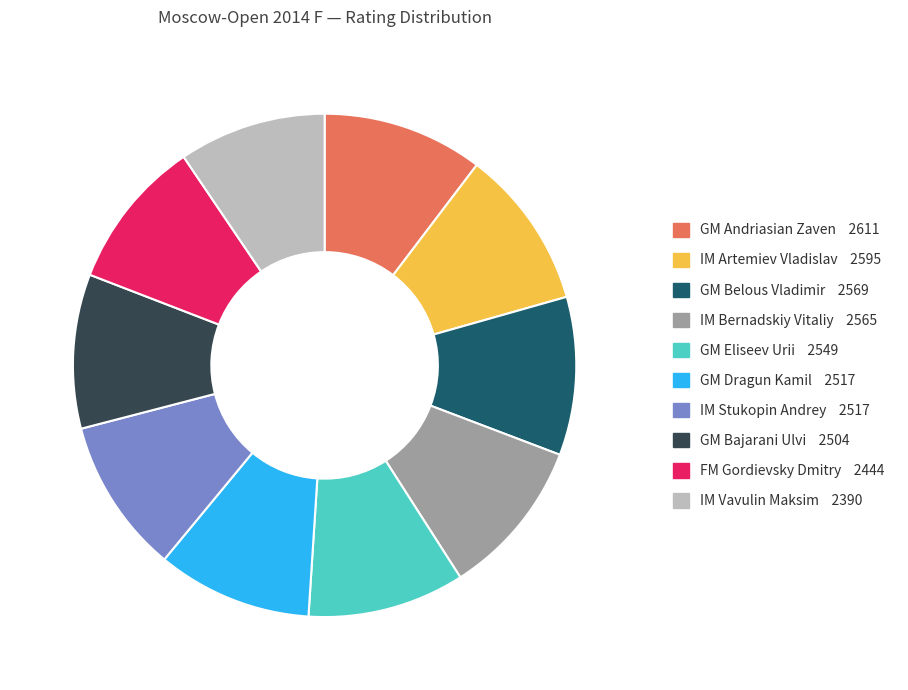

True or false: GM Bajarani Ulvi accounts for 1% of the total.

False